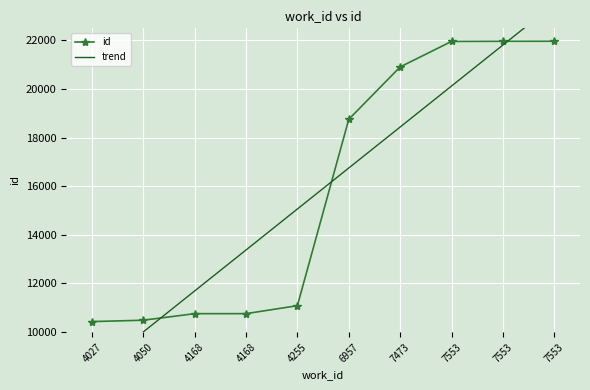

How many lines are shown in the chart?

2